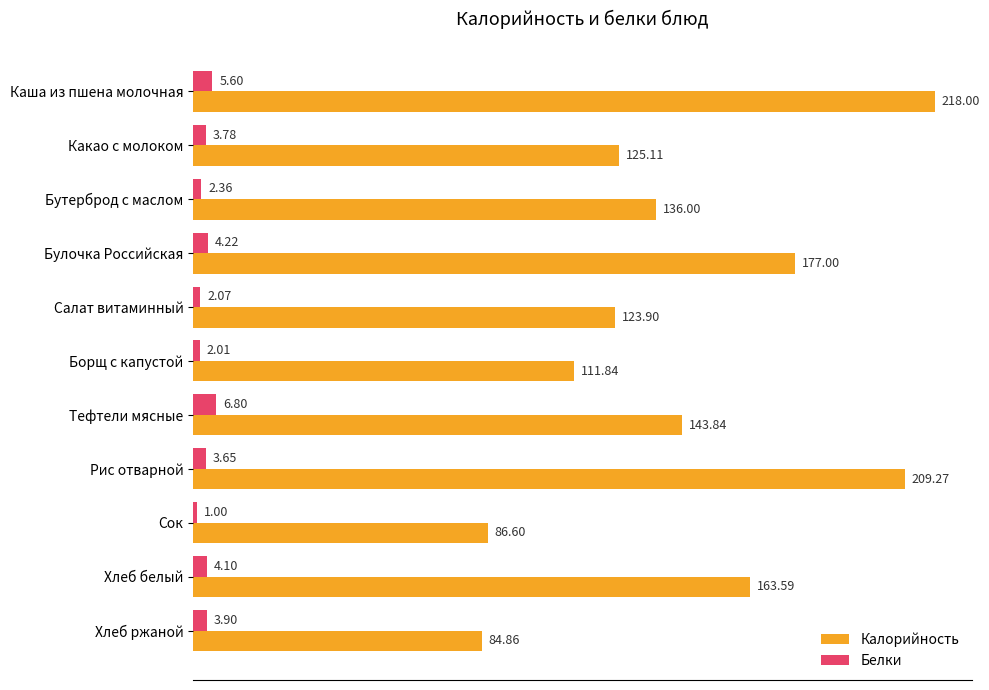

Which series has the largest total across all categories?

Калорийность